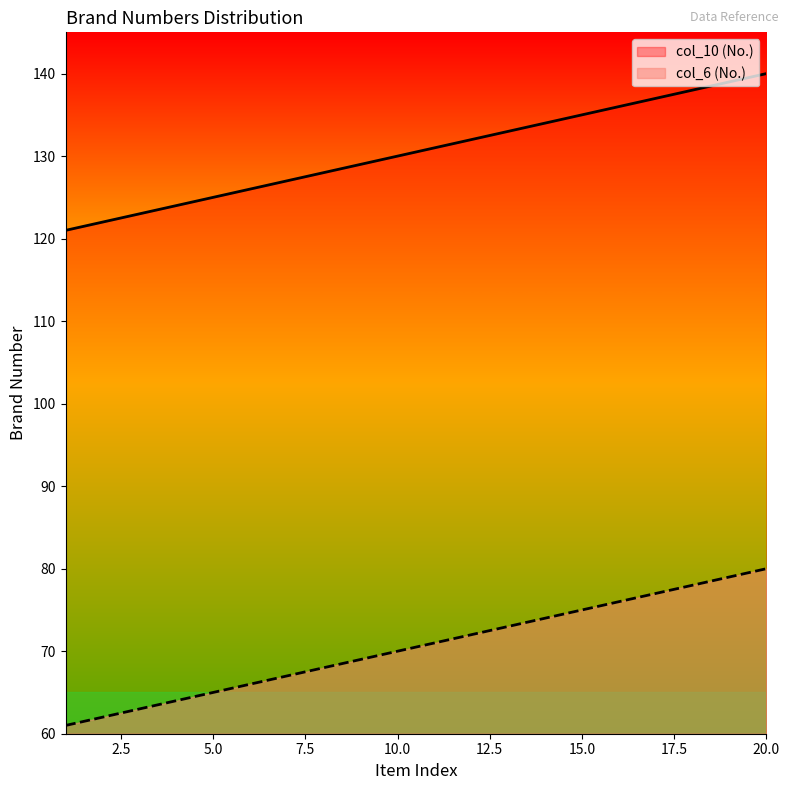

Is the value of col_6 (No.) at 10 greater than the value of col_10 (No.) at 16?

Yes